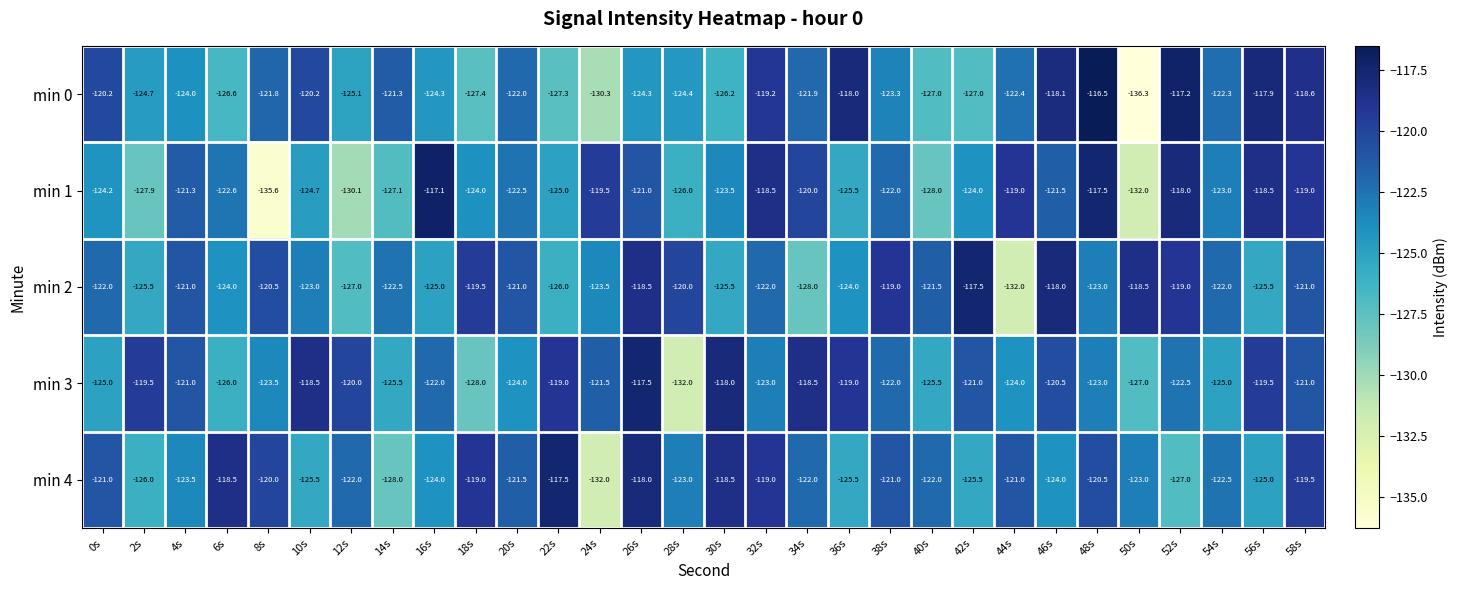

At which category does the chart reach its minimum across all series?

50s